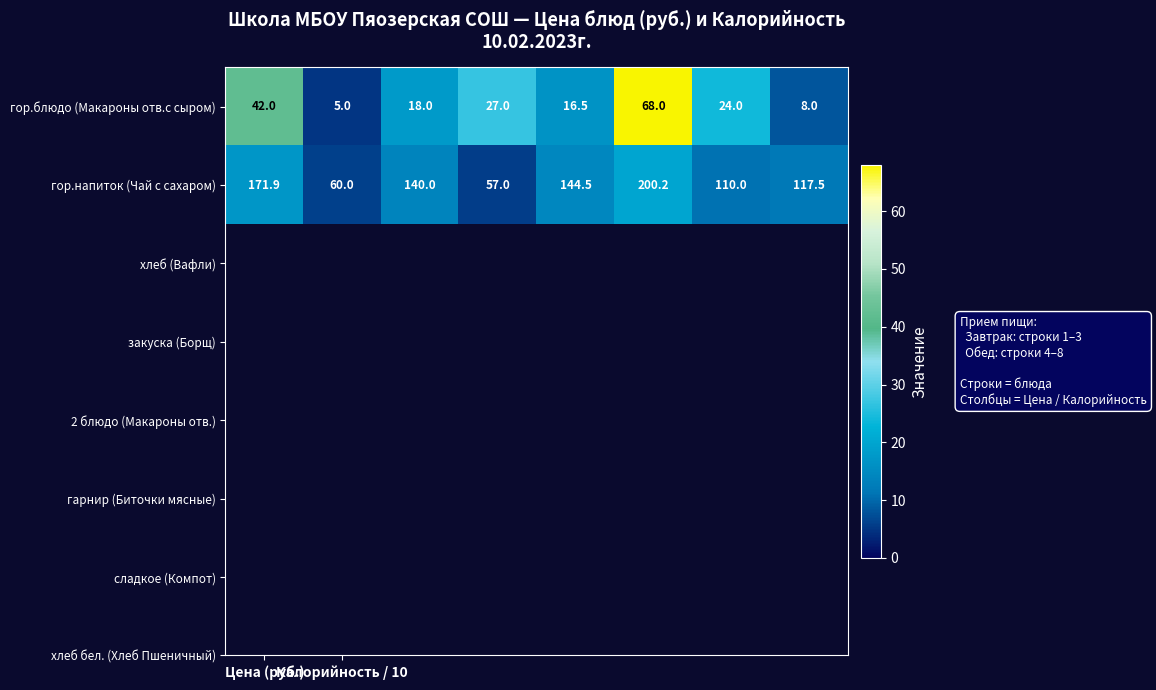

What is the maximum value for гор.напиток (Чай с сахаром)?

200.2